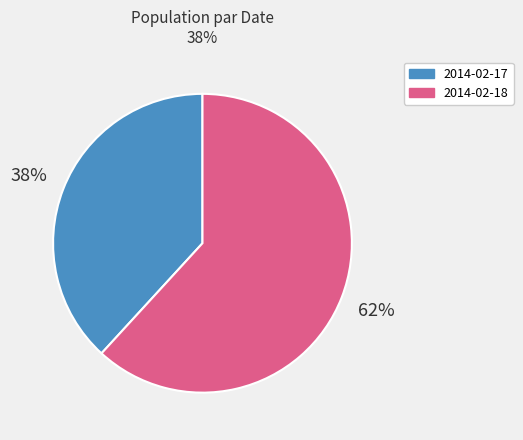

Is it true that 2014-02-18 is 73% of the pie?

False